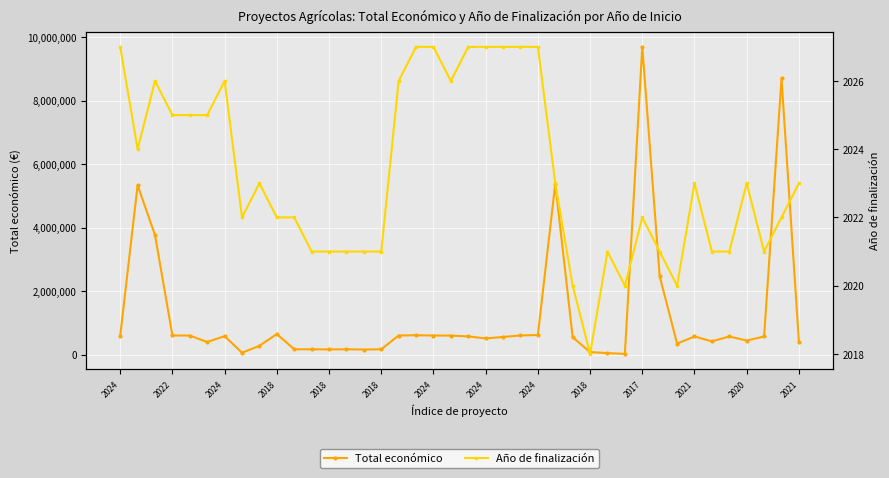

Which series has the widest spread of values?

Total económico